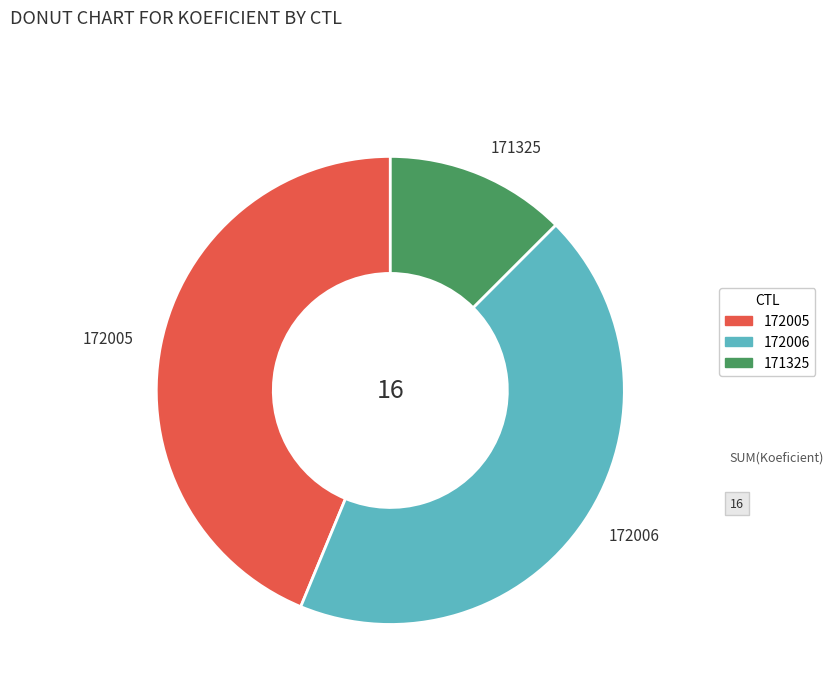

How many slices are in this pie chart?

3